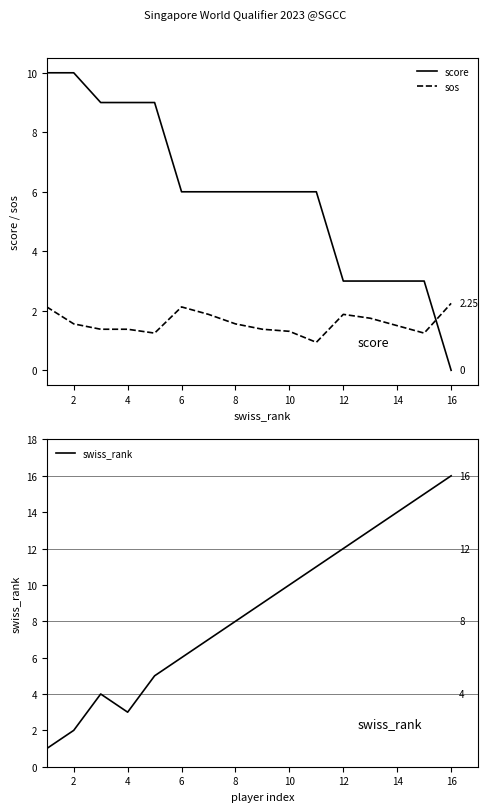

List the series in order of their overall mean, lowest first.

sos, score, swiss_rank